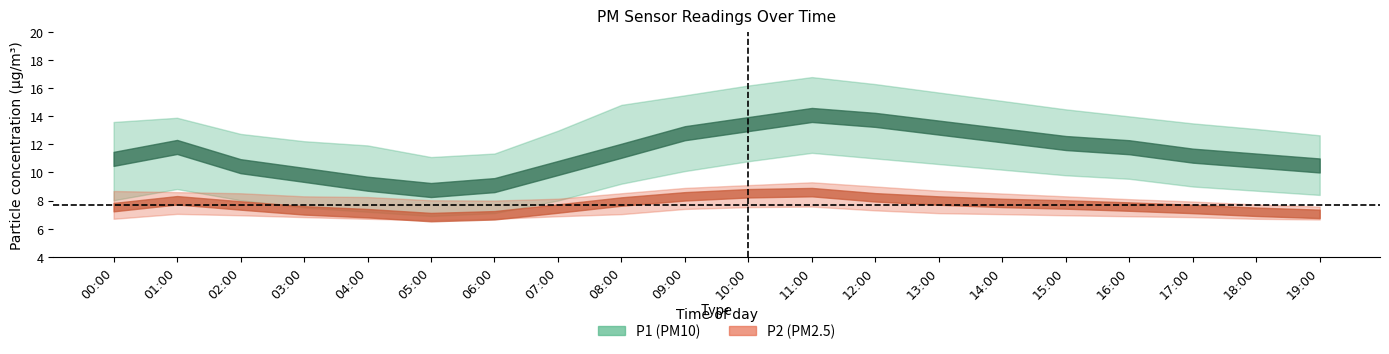

Where does the P1 series first go above 11?

01:00